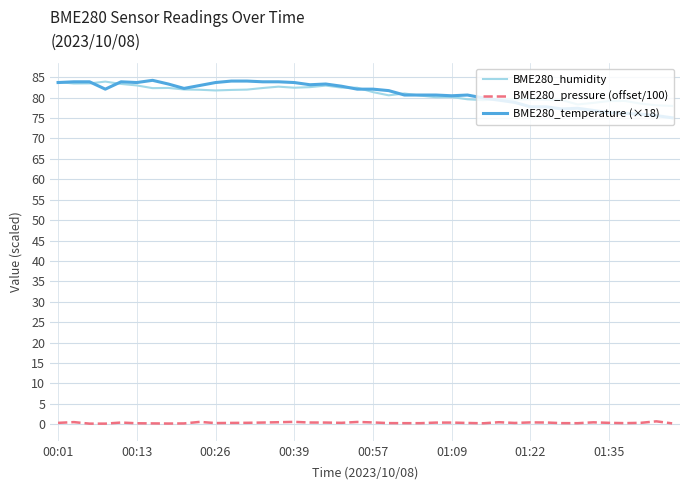

True or false: BME280_humidity and BME280_pressure (offset/100) cross at least once.

False